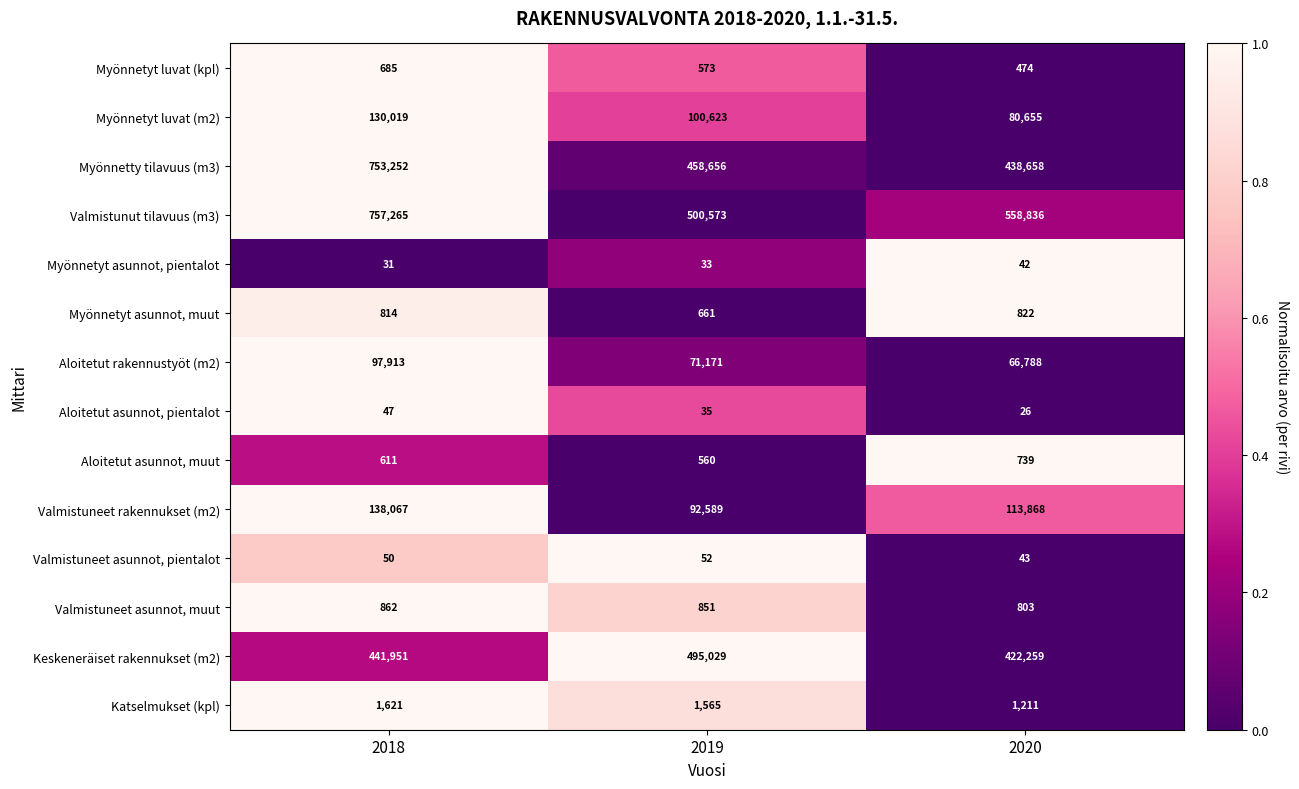

Which series changed the most between 2019 and 2020?

Keskeneräiset rakennukset (m2)